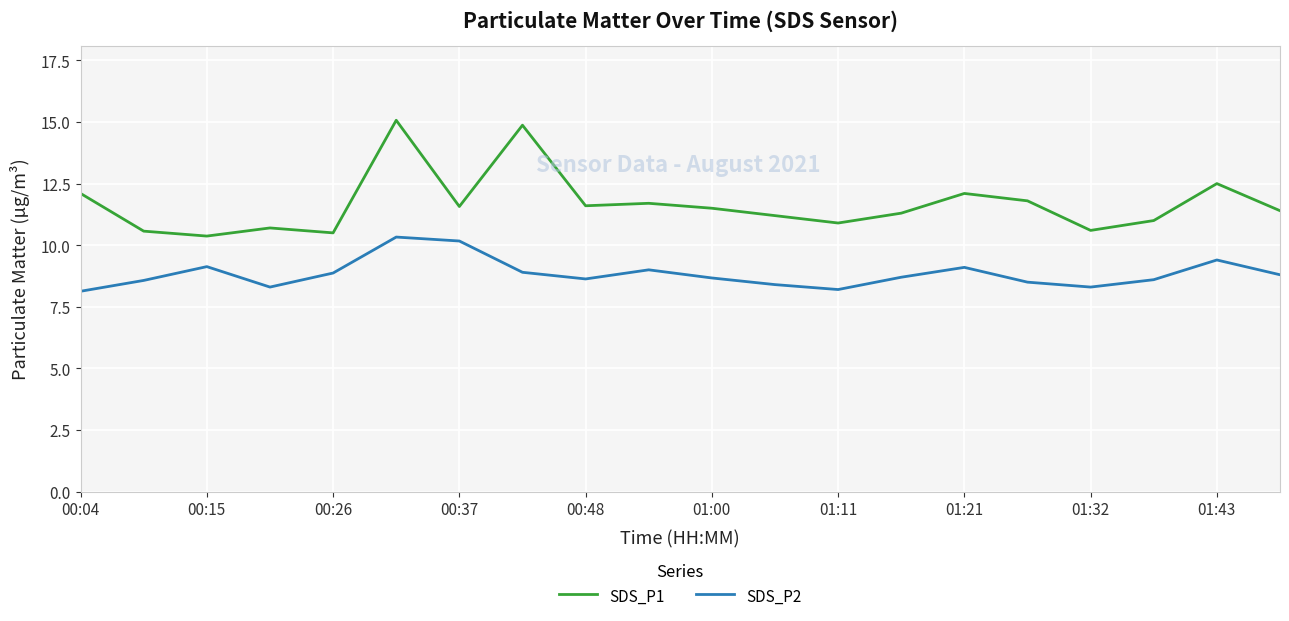

Rank the series by their average value, from lowest to highest.

SDS_P2, SDS_P1